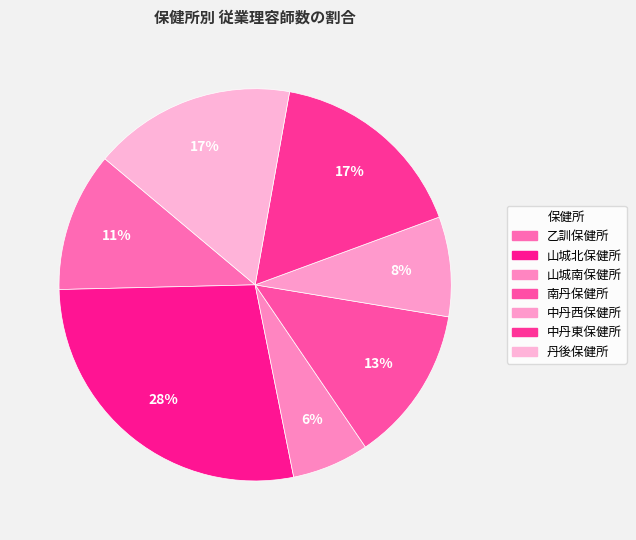

Is it true that 中丹東保健所 is 24% of the pie?

False